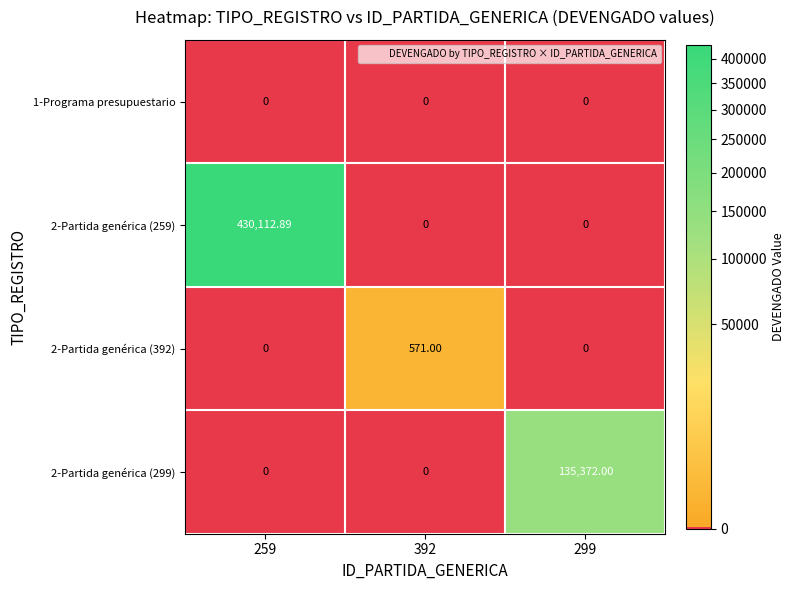

Which series has the largest range (max minus min)?

2-Partida genérica (259)